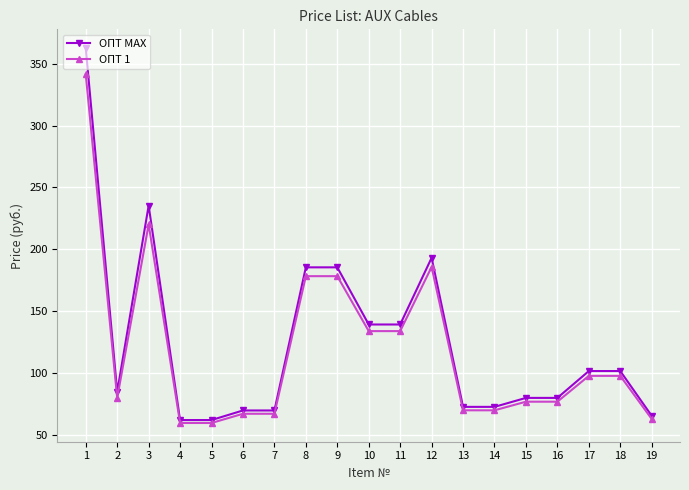

Which series has the largest total across all categories?

ОПТ MAX